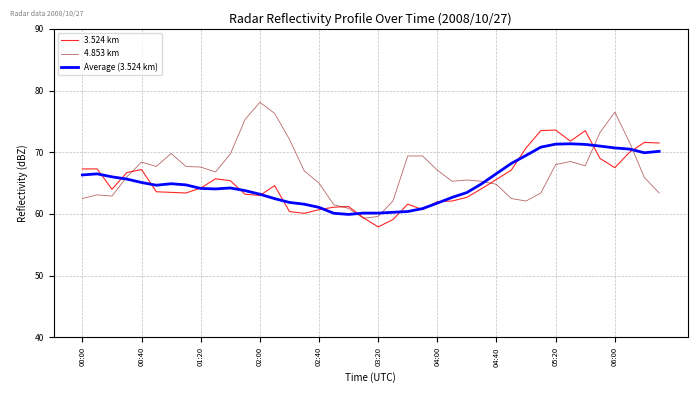

What is the difference between the maximum and second lowest values in the Average (3.524 km) series?

11.3